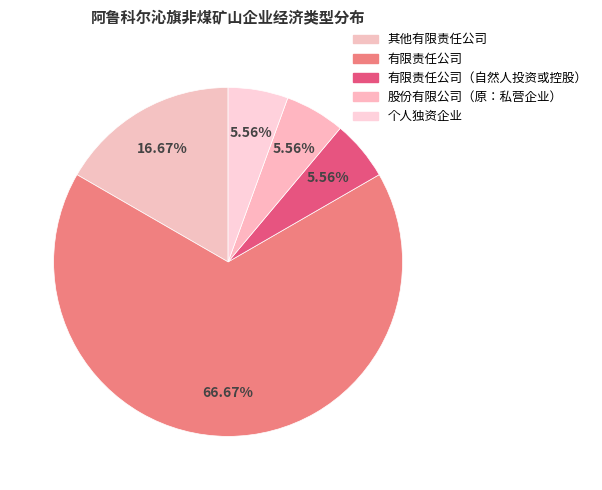

Count the number of slices in the pie.

5